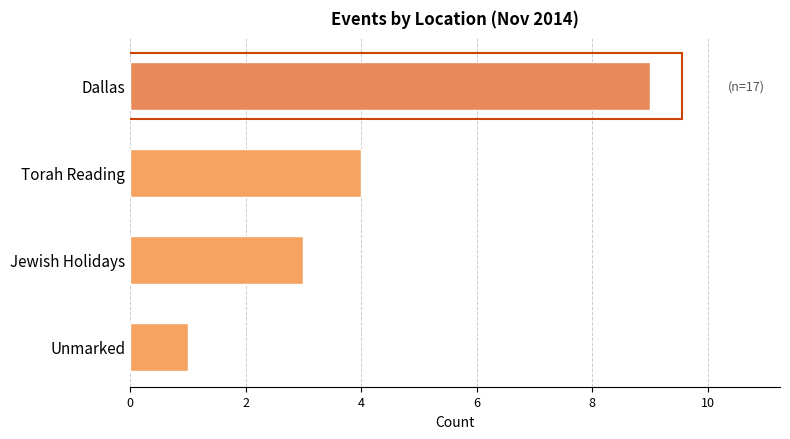

How many values are below 4?

2